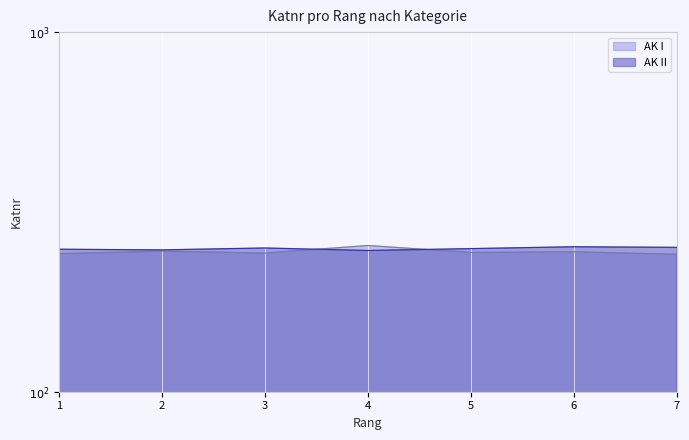

Between which two adjacent categories do AK II and AK I first intersect?

3 and 4